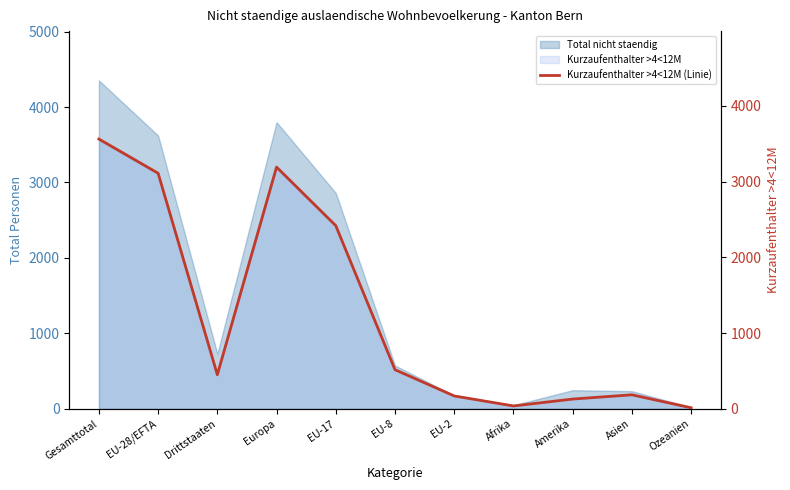

Between Ozeanien and EU-28/EFTA, which is larger?

EU-28/EFTA